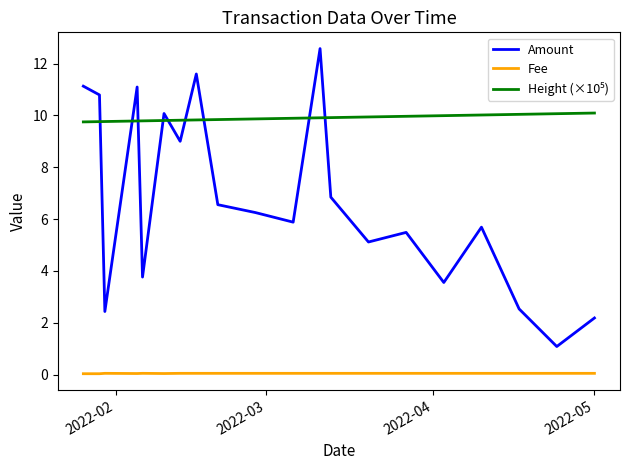

True or false: Amount and Fee intersect in this chart.

False